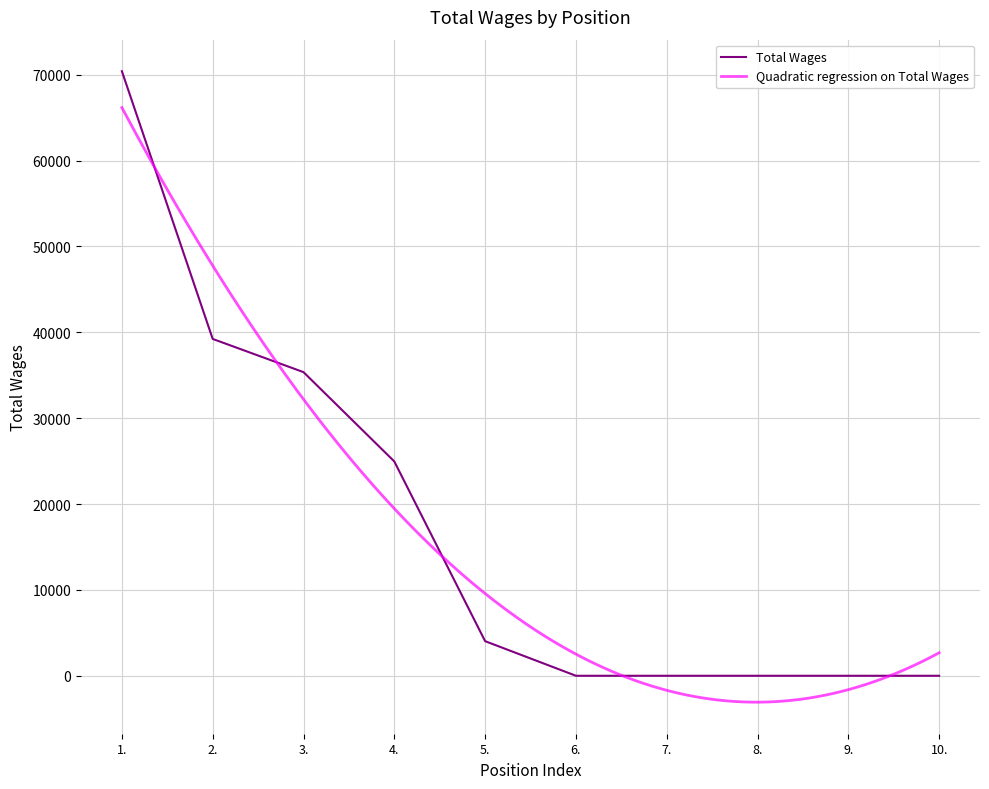

What is the difference between the values at 2. and 5.?

35197